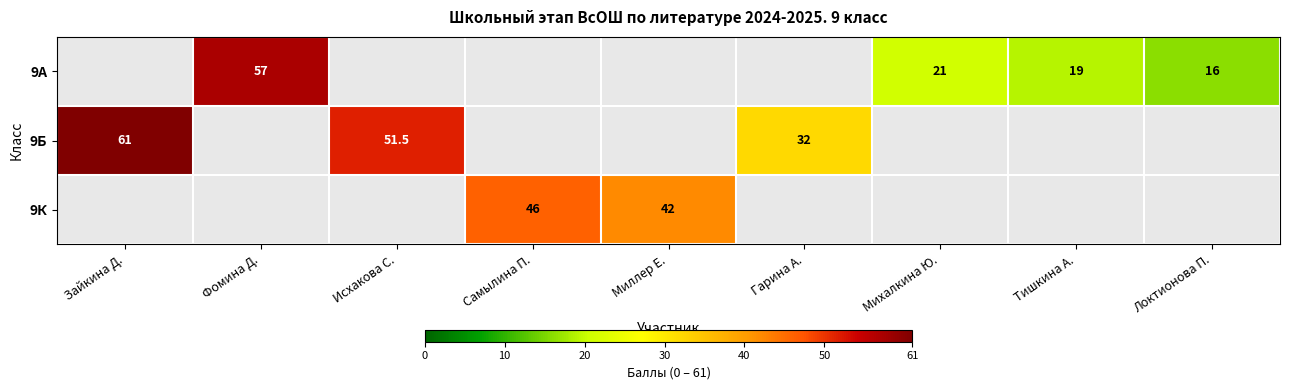

The 9Б series shows 79.3 at Исхакова С.. True or false?

False